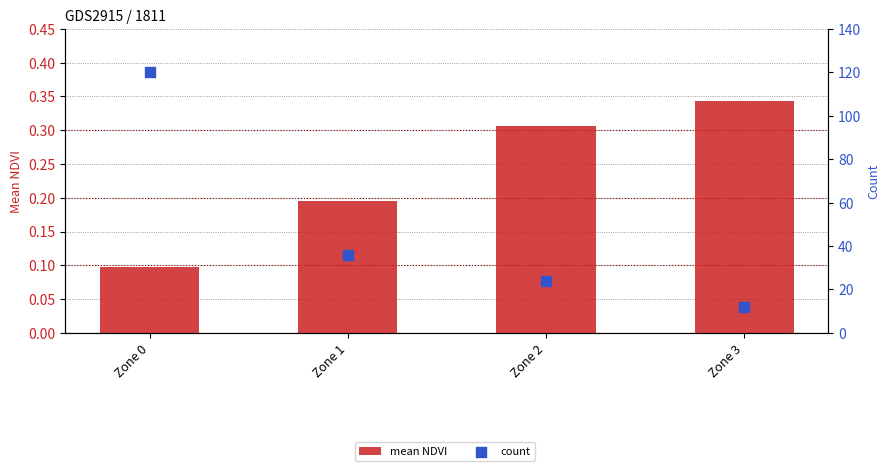

What is the total value across all series at Zone 1?

36.2